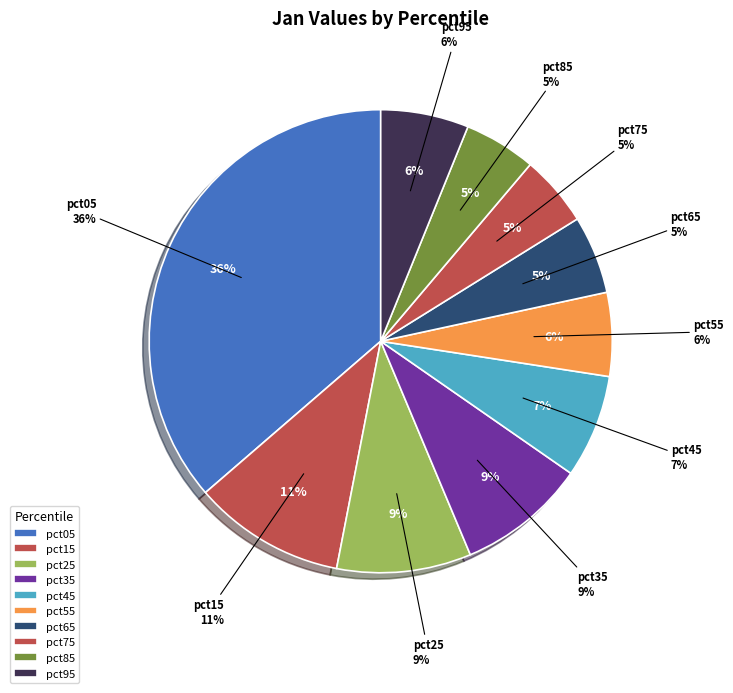

To the nearest percent, what is the combined percentage of pct25 and pct65?

15%